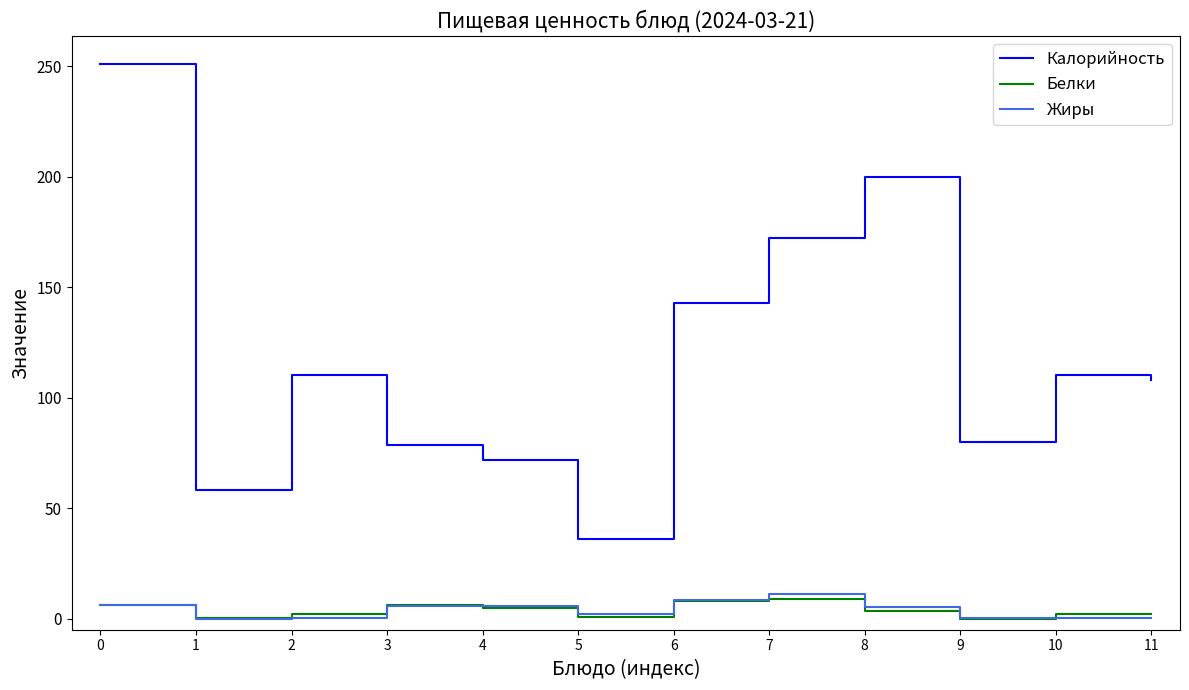

What is the highest value of the Калорийность series?

251.0